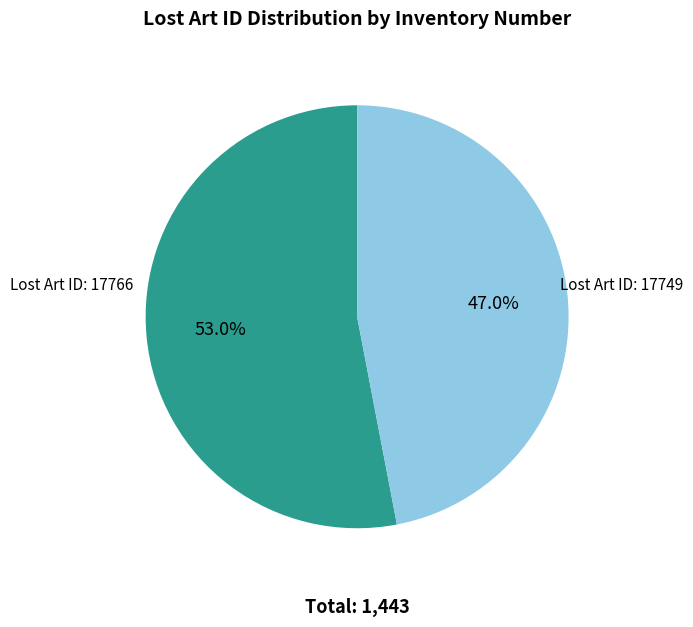

Is there a majority slice in this chart?

Yes